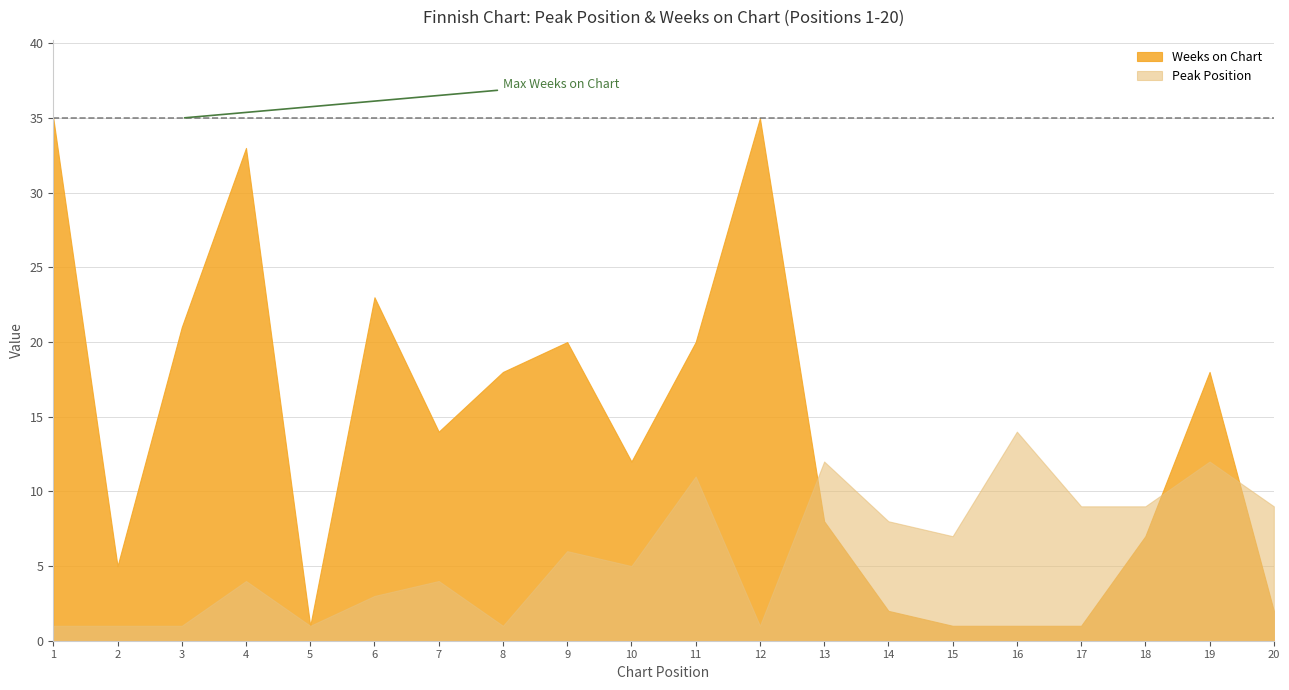

Which series has the largest range (max minus min)?

Weeks on Chart